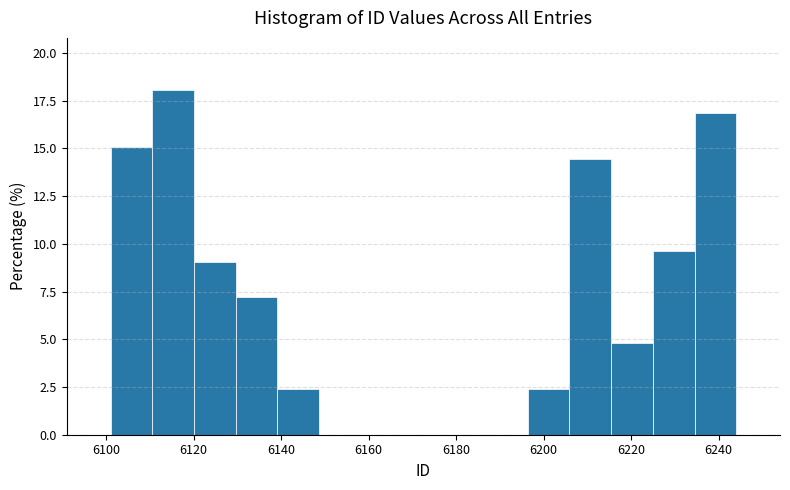

Reading left to right, list every bar in this chart as the range it spans on the x-axis followed by its height. Neither the bar edges nor the heights are printed on the chart, so give them approximately, as read against the axes.

6102 to 6110: 15.0
6110 to 6120: 18.0
6120 to 6130: 9.0
6130 to 6140: 7.0
6140 to 6148: 2.5
6148 to 6158: 0
6158 to 6168: 0
6168 to 6178: 0
6178 to 6186: 0
6186 to 6196: 0
6196 to 6206: 2.5
6206 to 6216: 14.5
6216 to 6224: 5.0
6224 to 6234: 9.5
6234 to 6244: 17.0